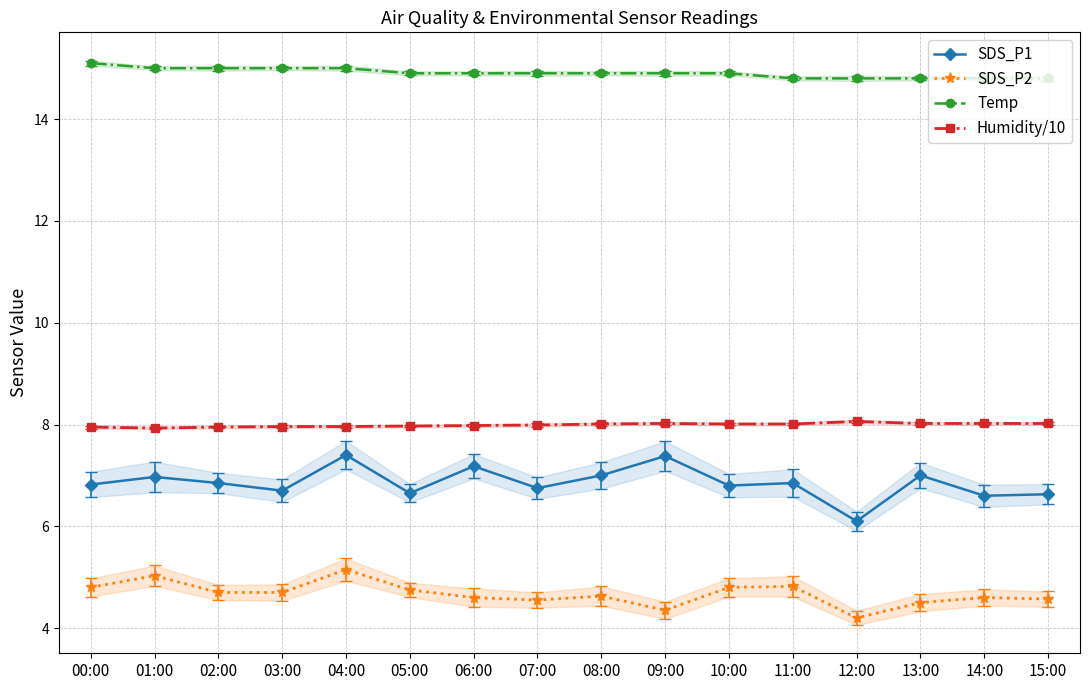

How many categories are shown in the chart?

16